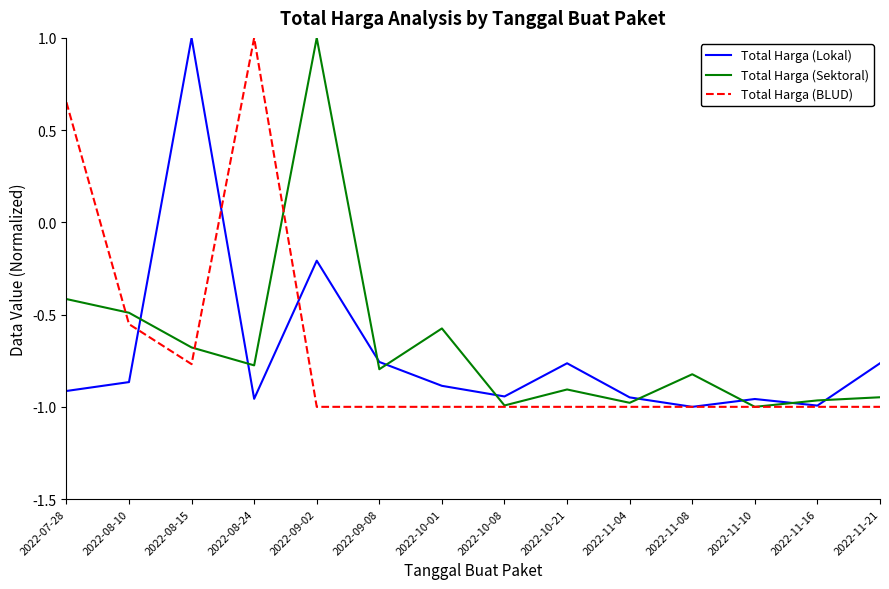

List the series in order of their overall mean, highest first.

Total Harga (Sektoral), Total Harga (BLUD), Total Harga (Lokal)